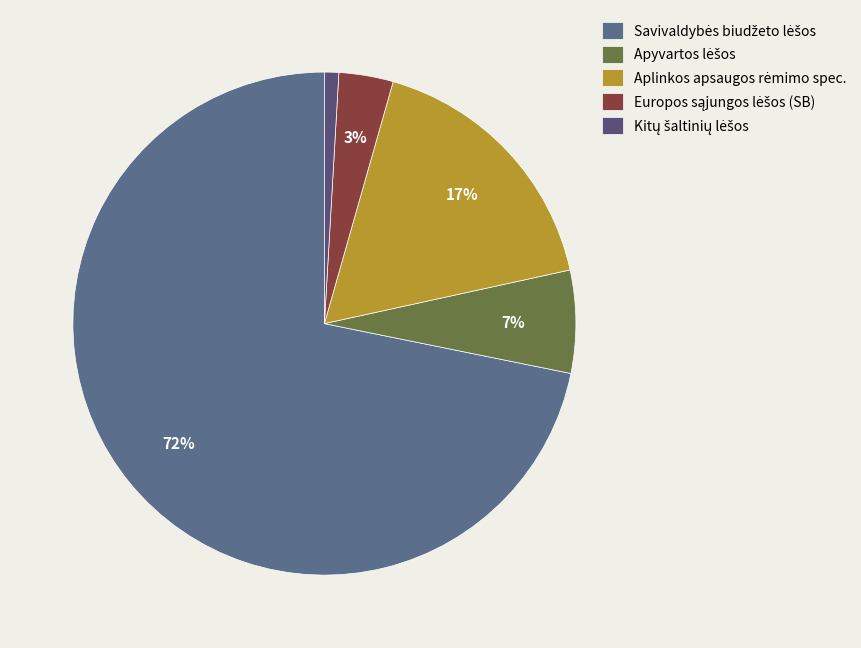

What is the change in value from Apyvartos lėšos to Aplinkos apsaugos rėmimo spec.?

+318805.9